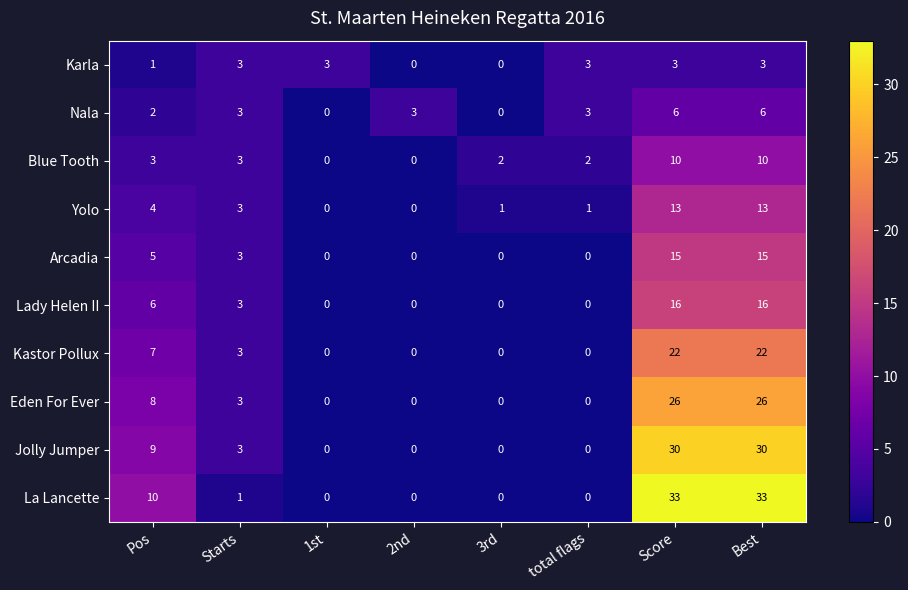

What is the greatest value displayed?

33